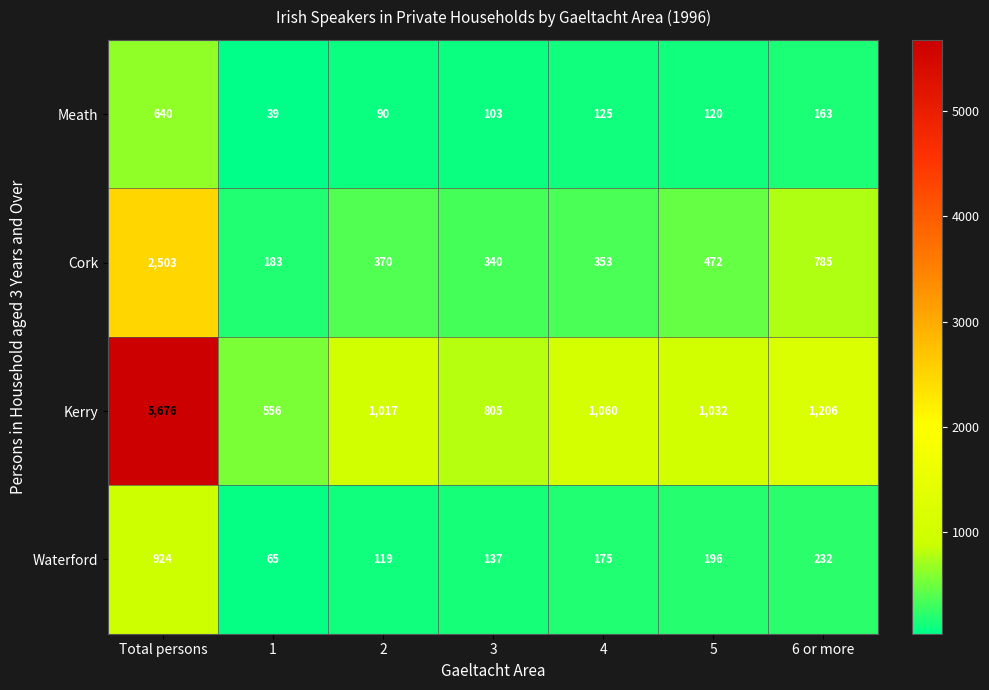

At which category is the sum across all series the highest?

Total persons